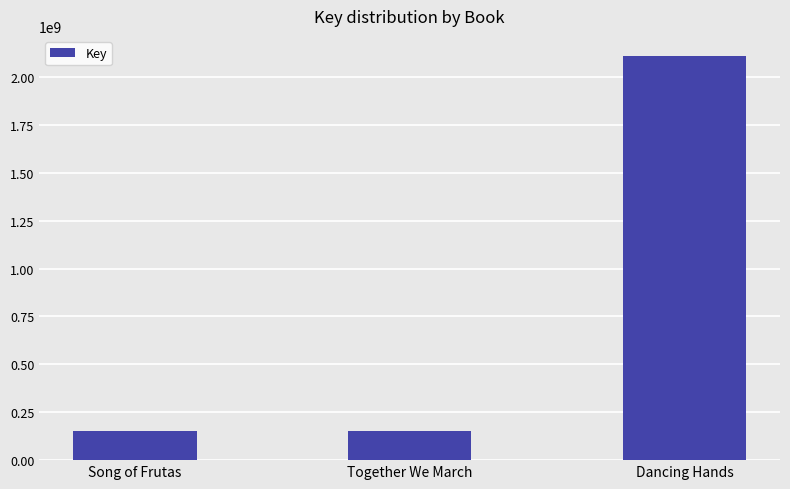

What is the value of the 3rd bar from the left?

2108573648